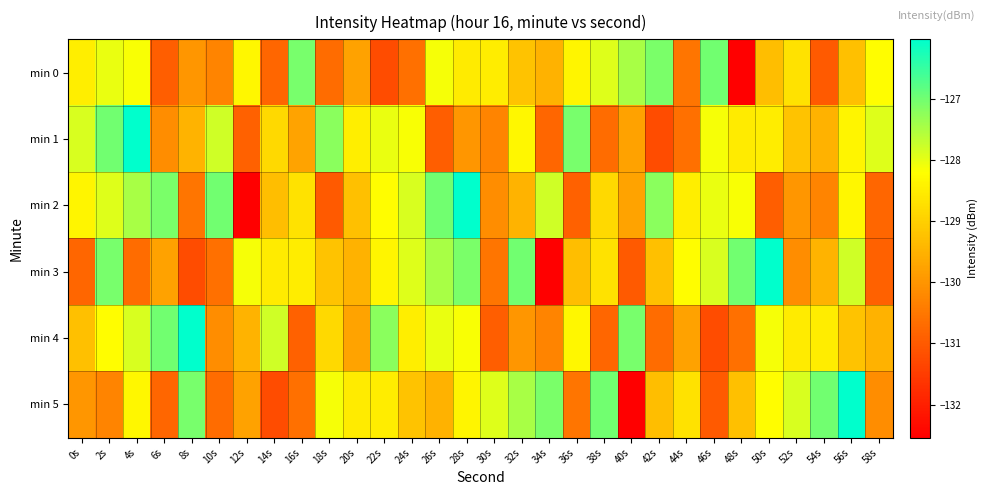

Which label corresponds to the largest value in the chart?

4s